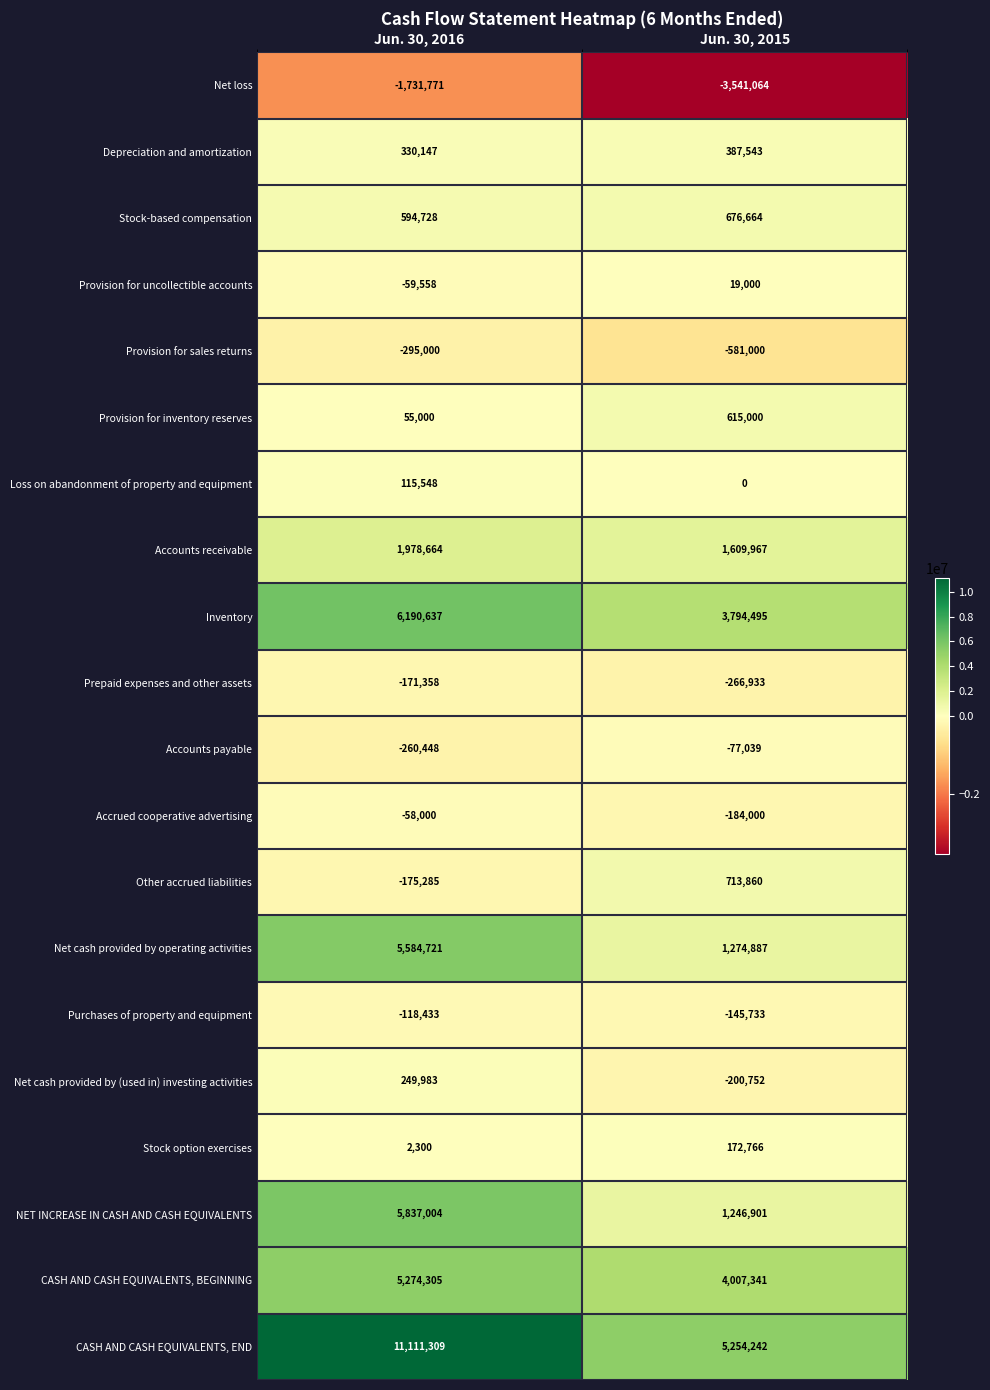

Rank the series by their maximum value, from highest to lowest.

CASH AND CASH EQUIVALENTS, END, Inventory, NET INCREASE IN CASH AND CASH EQUIVALENTS, Net cash provided by operating activities, CASH AND CASH EQUIVALENTS, BEGINNING, Accounts receivable, Other accrued liabilities, Stock-based compensation, Provision for inventory reserves, Depreciation and amortization, Net cash provided by (used in) investing activities, Stock option exercises, Loss on abandonment of property and equipment, Provision for uncollectible accounts, Accrued cooperative advertising, Accounts payable, Purchases of property and equipment, Prepaid expenses and other assets, Provision for sales returns, Net loss